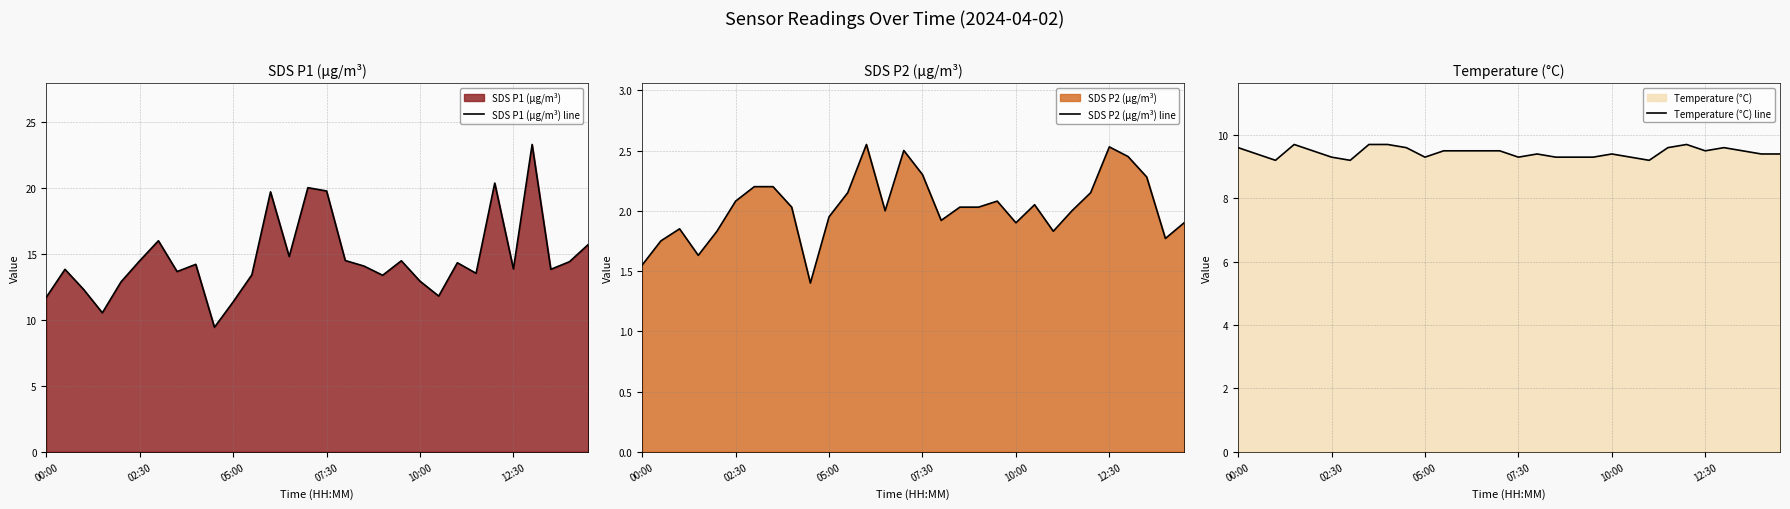

What is the difference between the maximum and second lowest values in the SDS P2 (µg/m³) line series?

1.0